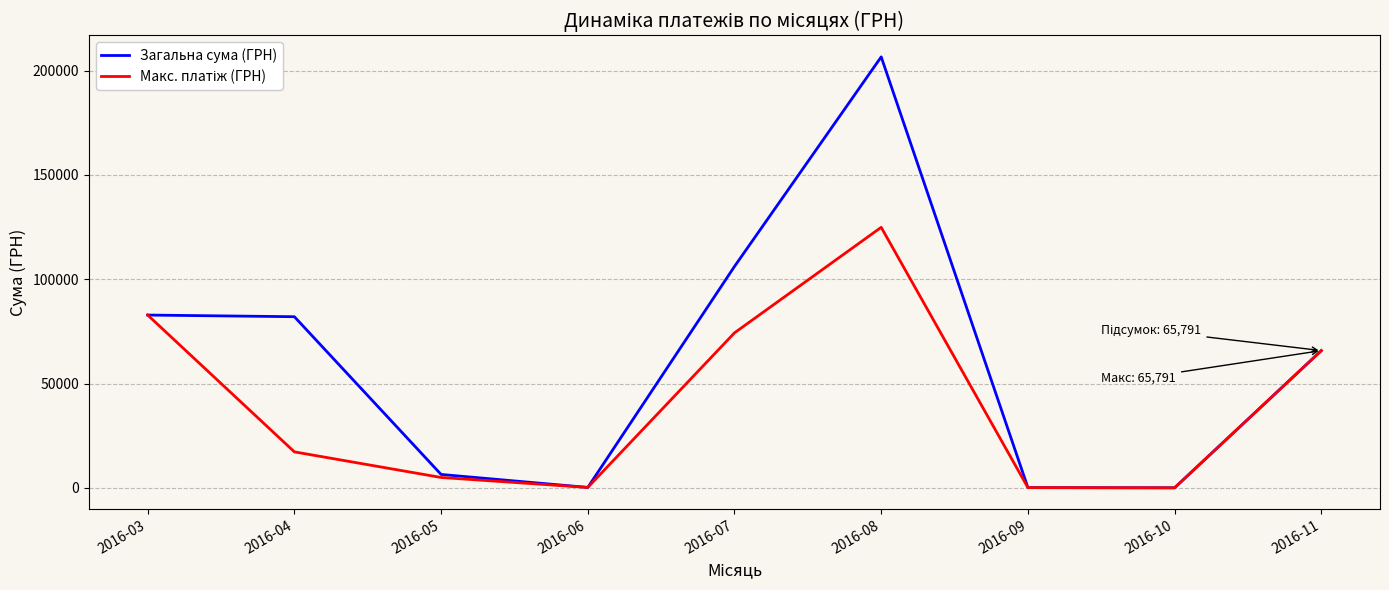

What is the total value across all series at 2016-03?

165668.0